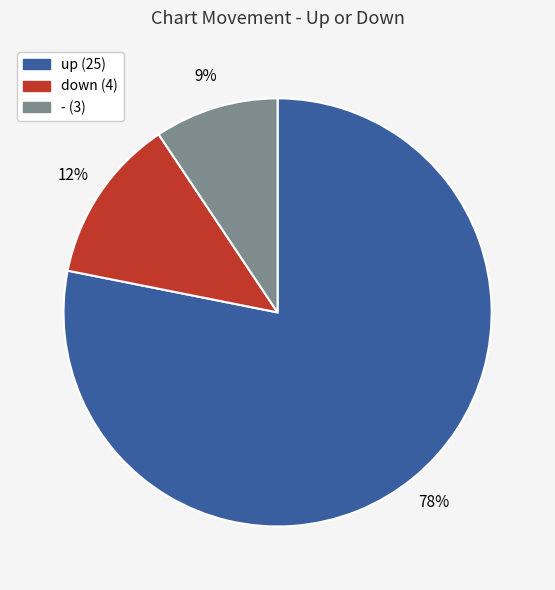

Do - and down together represent more than half of the pie?

No